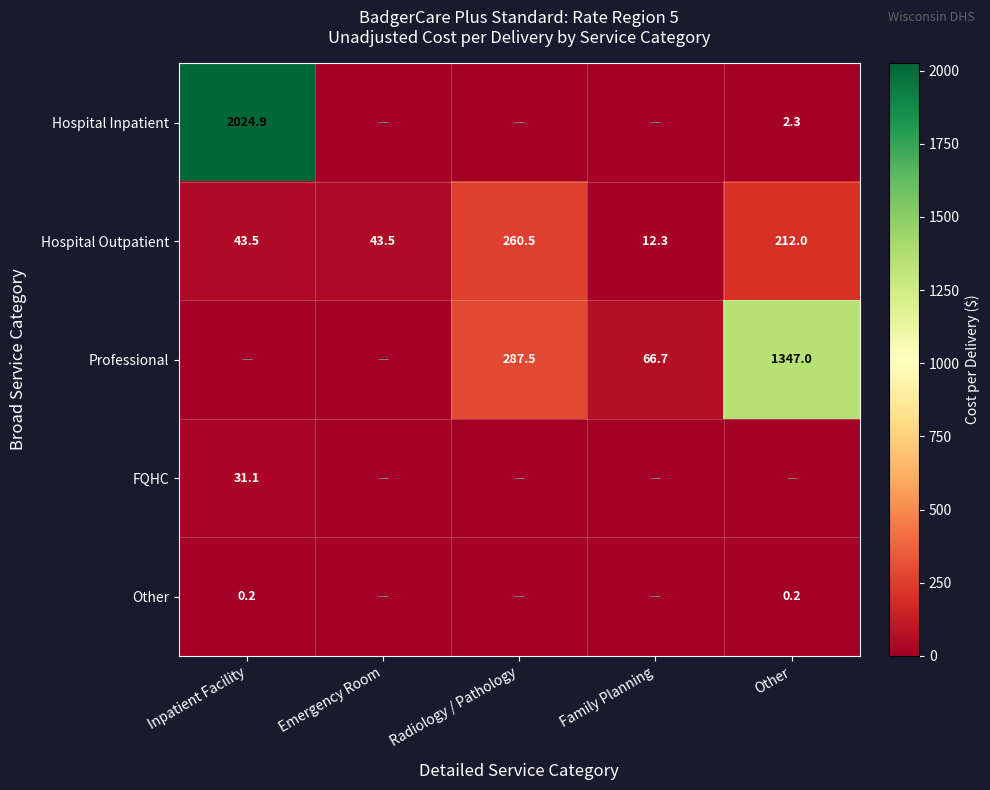

At which label does Hospital Outpatient reach its minimum?

Family Planning